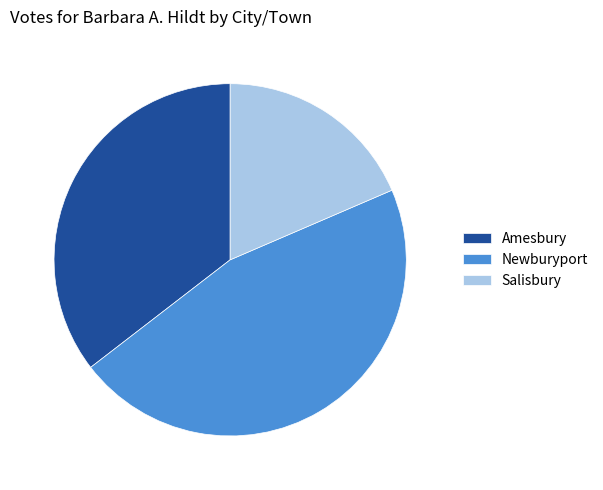

Does Amesbury represent more than half of the total?

No